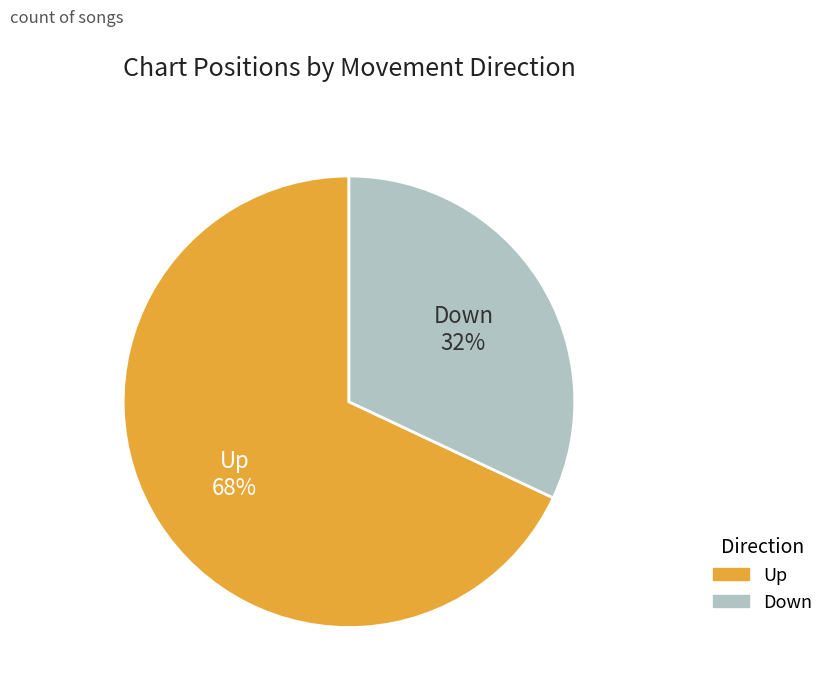

To the nearest percent, what is the average slice percentage?

50%